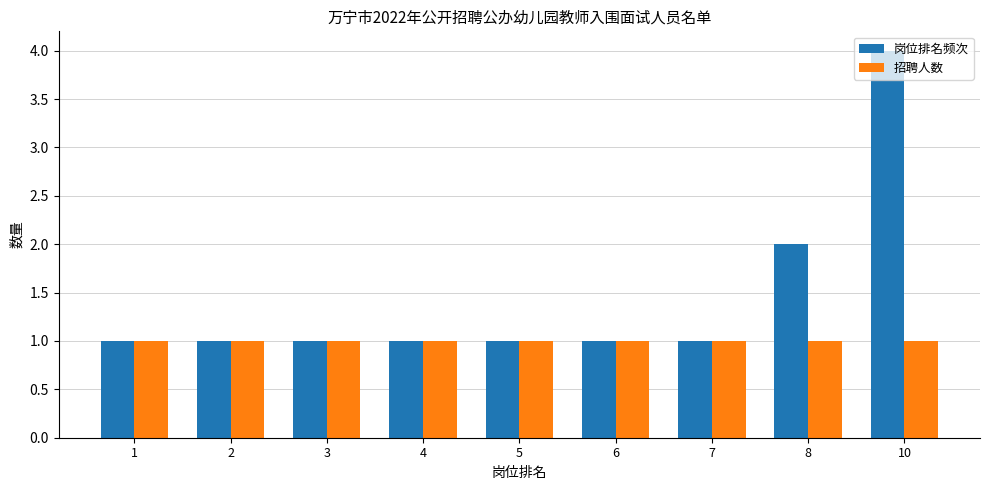

What is the value of the 岗位排名频次 bar at the 3rd from the left?

1